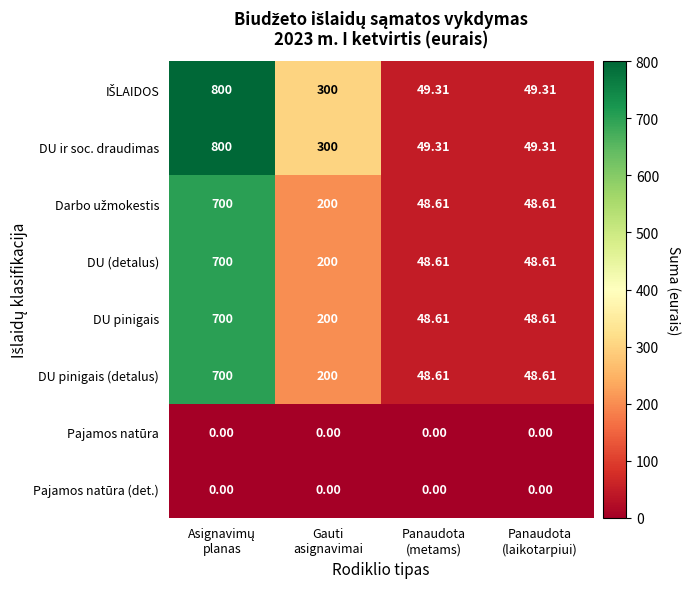

How many distinct data groups are displayed?

8